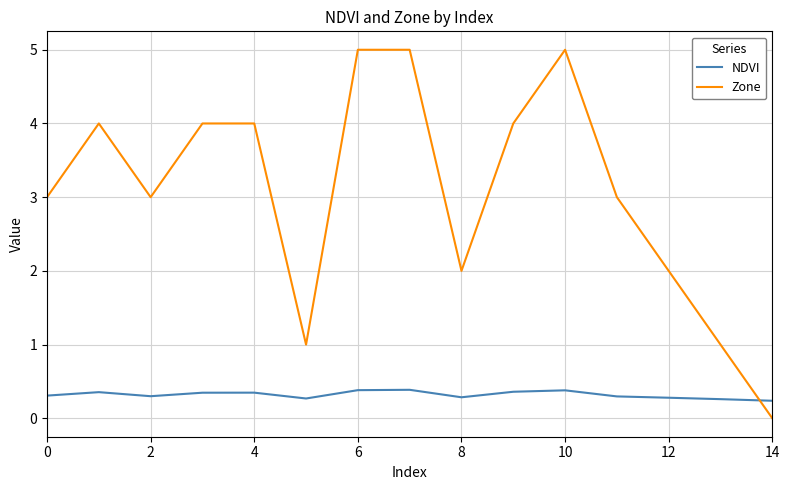

What is the maximum value shown in the chart?

5.0